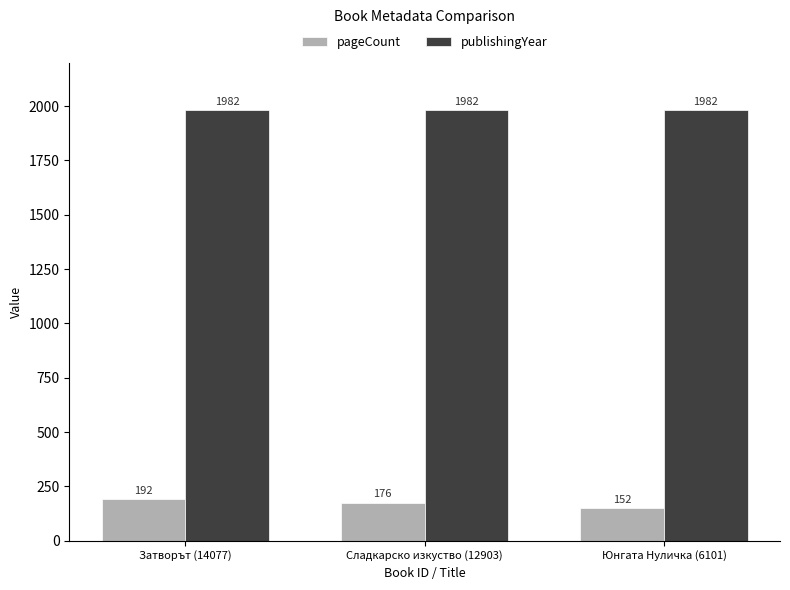

How many data points in pageCount are less than 176?

1